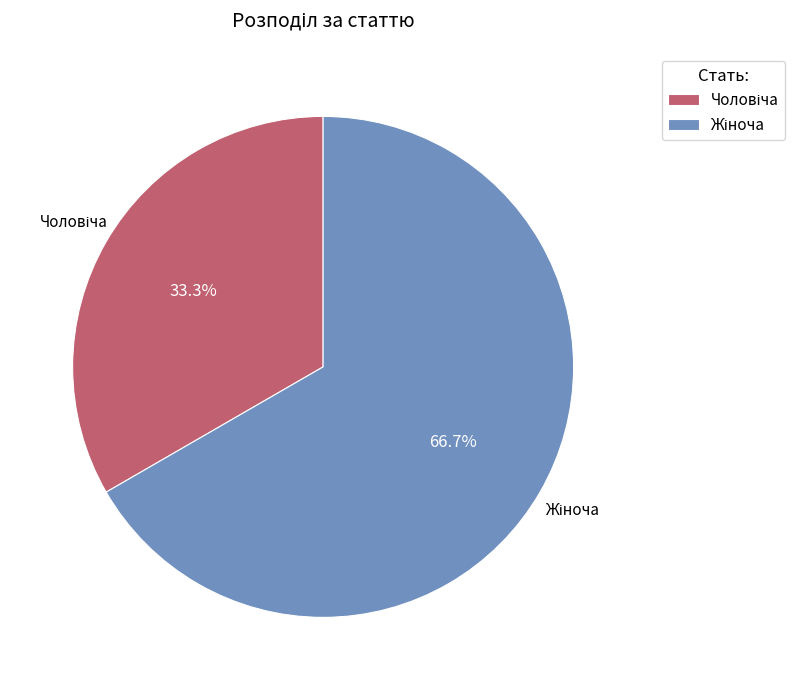

Does any single category account for the majority?

Yes